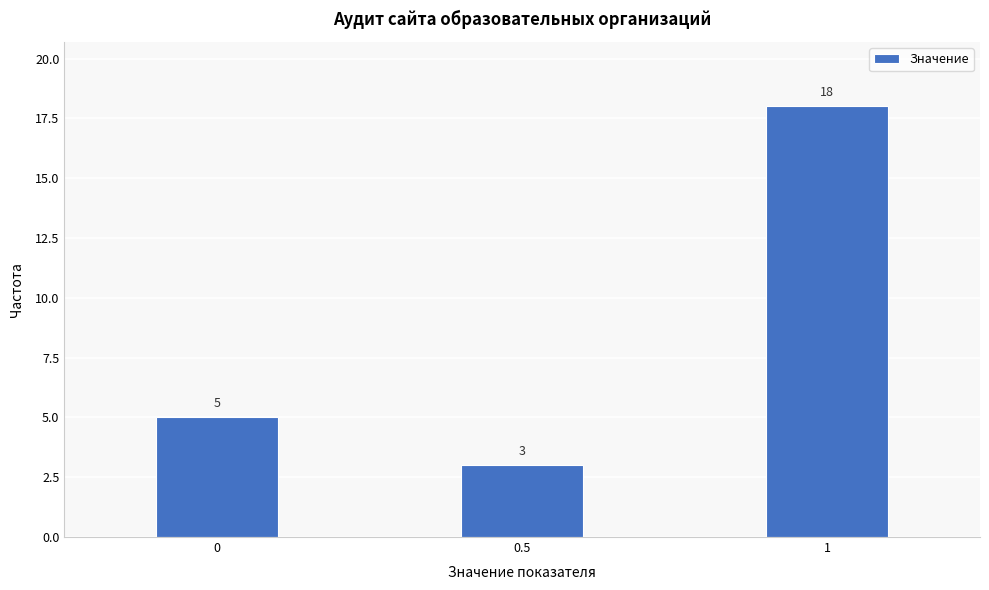

Reading right to left, what are all the values shown in this chart?

1=18	0.5=3	0=5